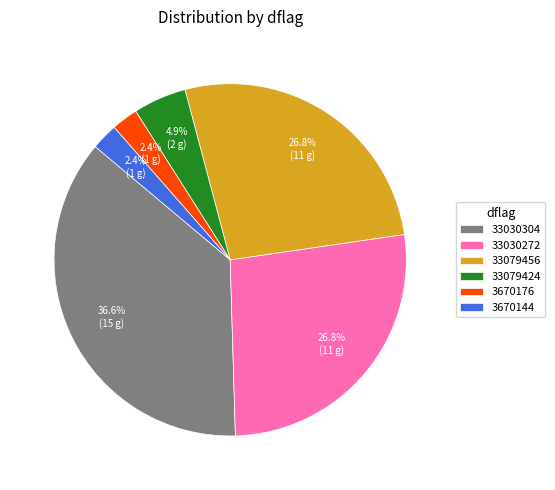

The 33030304 slice represents 24% of the pie. True or false?

False